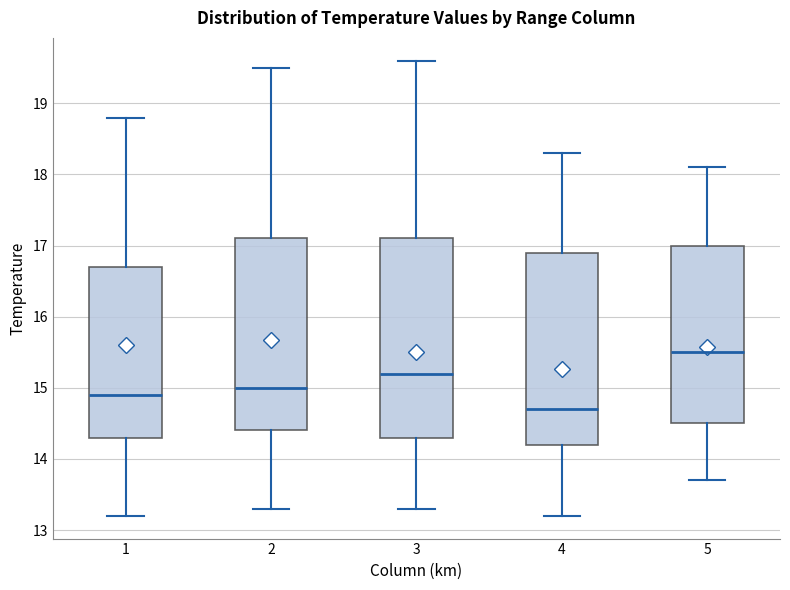

Which box's median line is the highest?

5